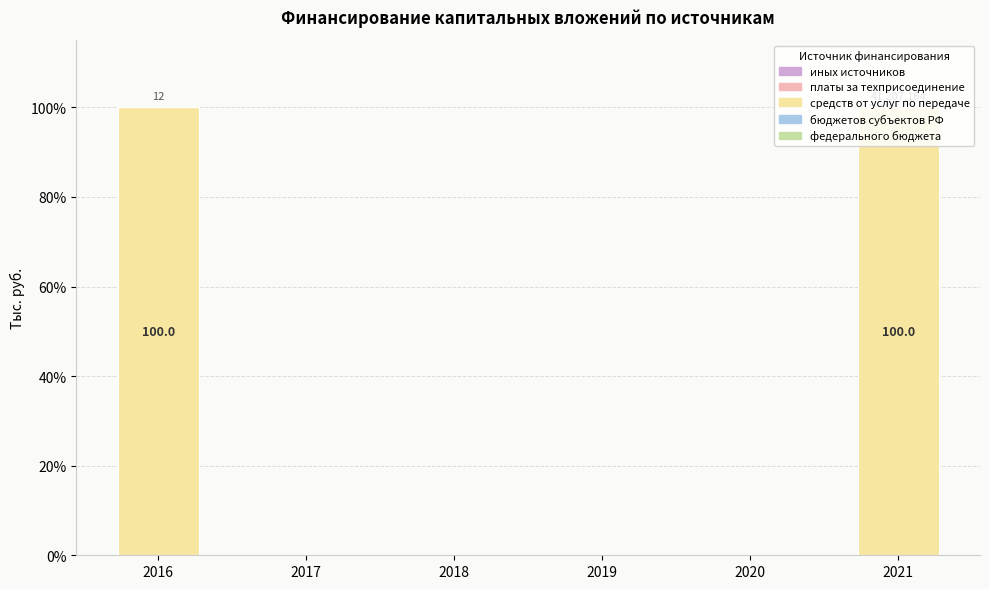

The chart shows a value of 133 at 2016. True or false?

False